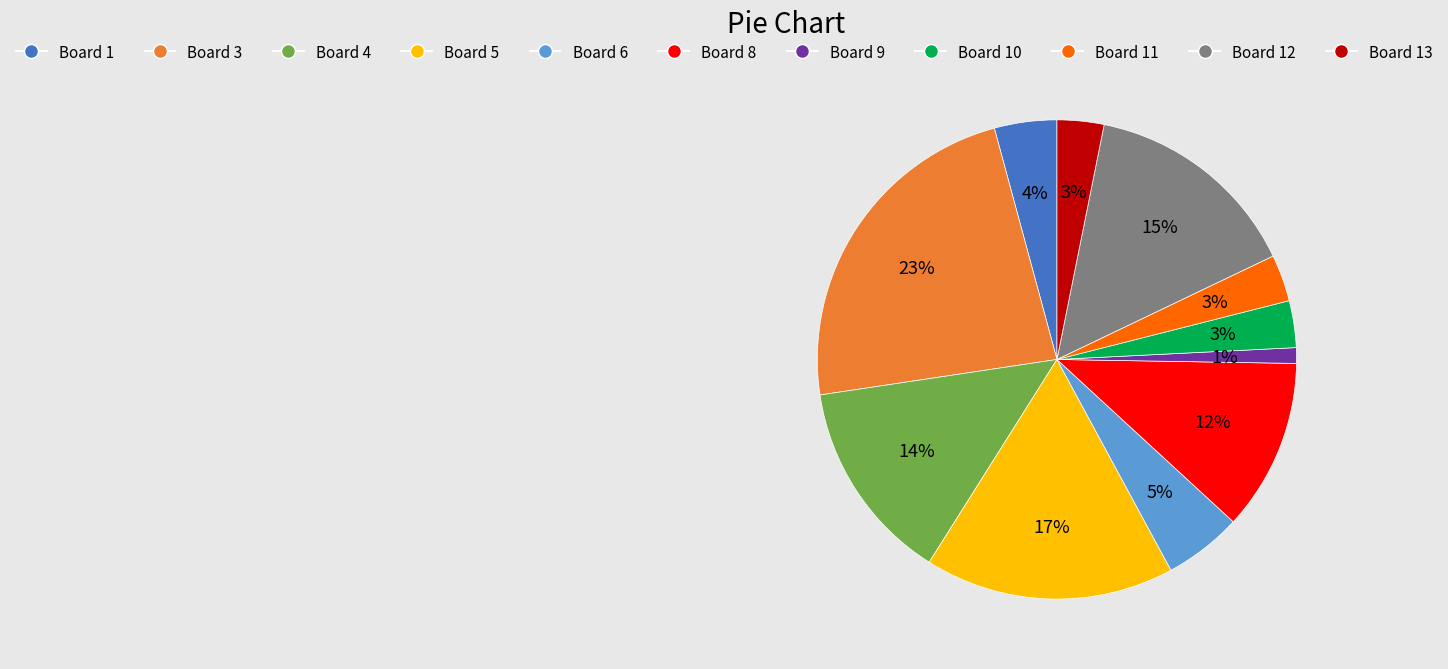

To the nearest percent, what is the average slice percentage?

9%